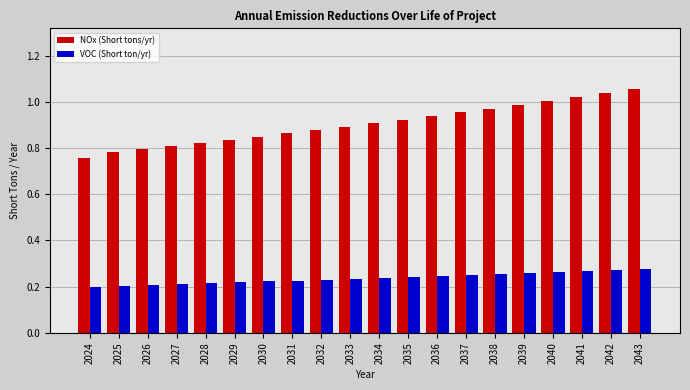

At which label is NOx (Short tons/yr) closest to 0?

2024